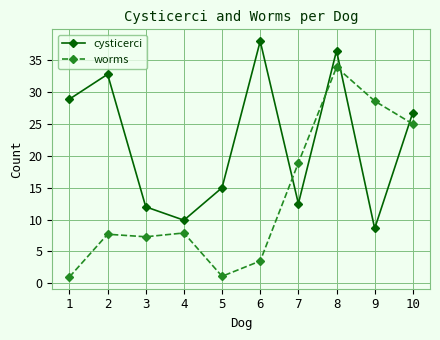

Count the number of categories in the chart.

10